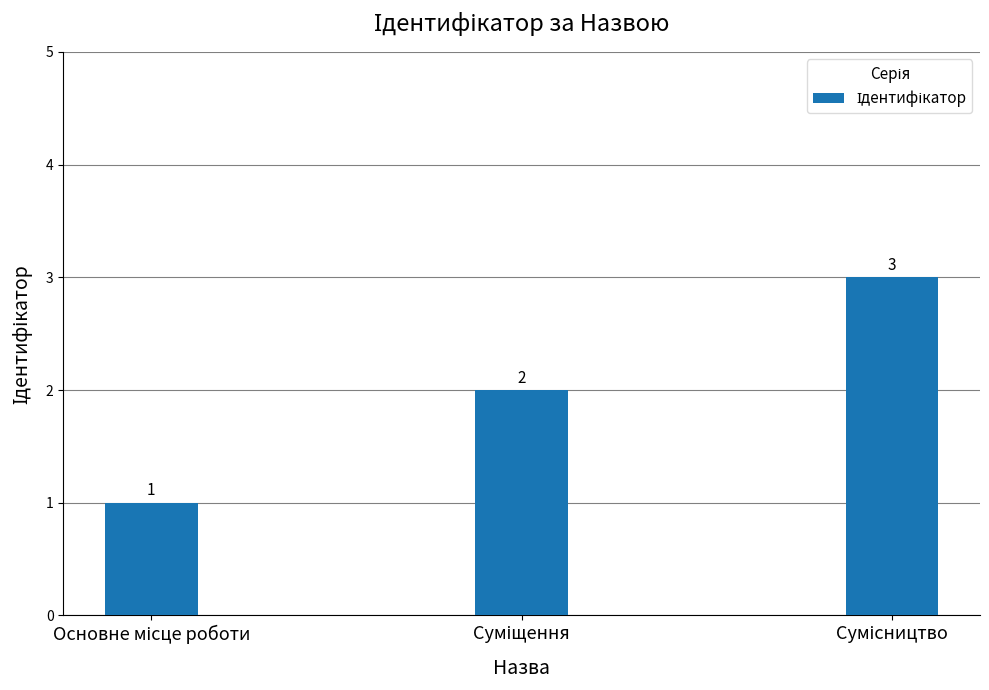

What is the sum of all values?

6